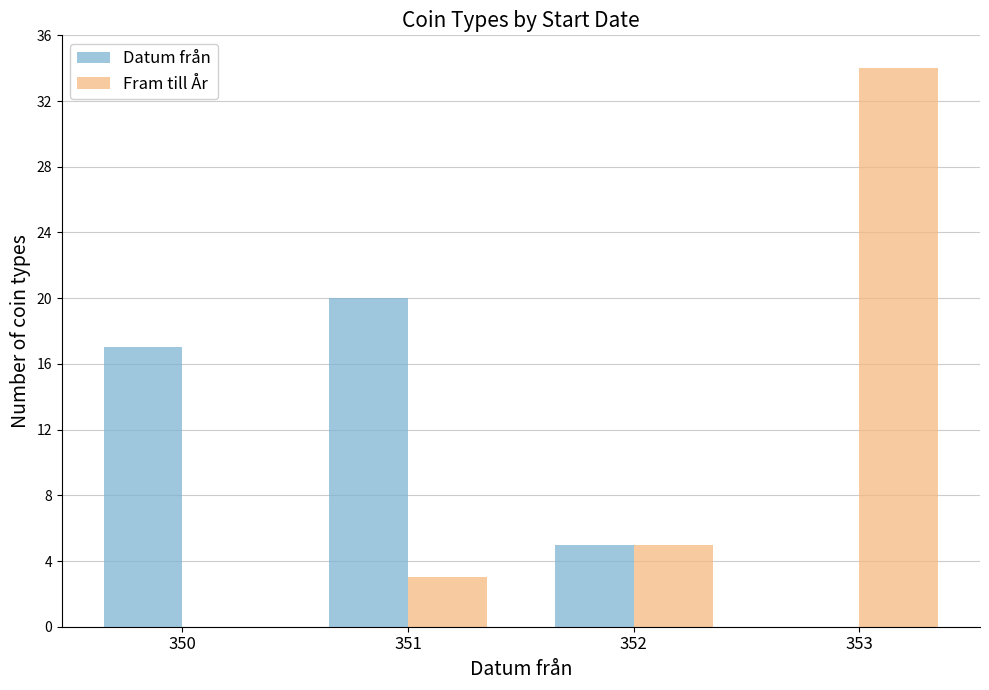

Where is Datum från nearest to the value 10?

352